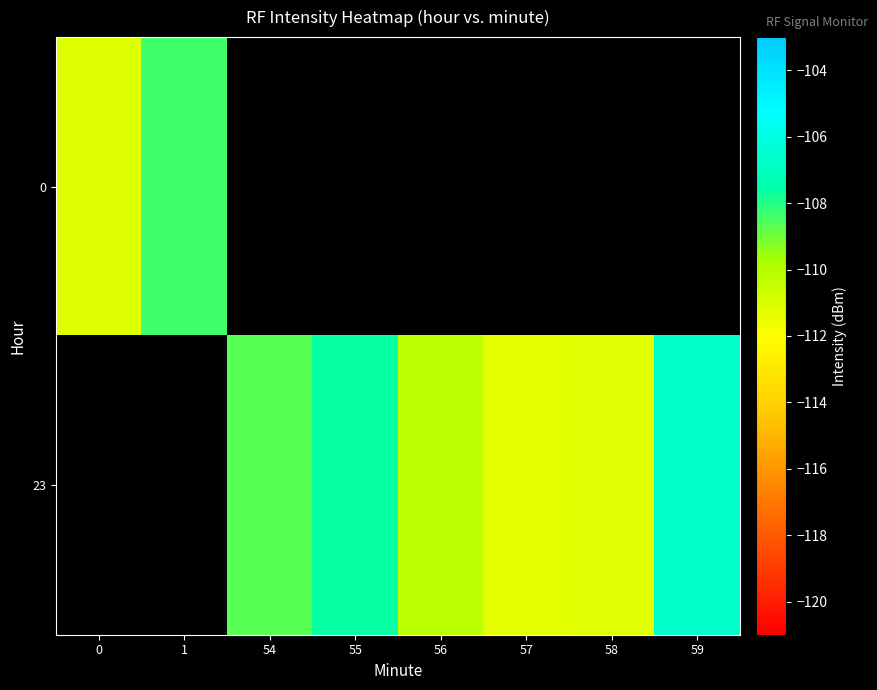

Between 54 and 56, which series saw the biggest shift?

23